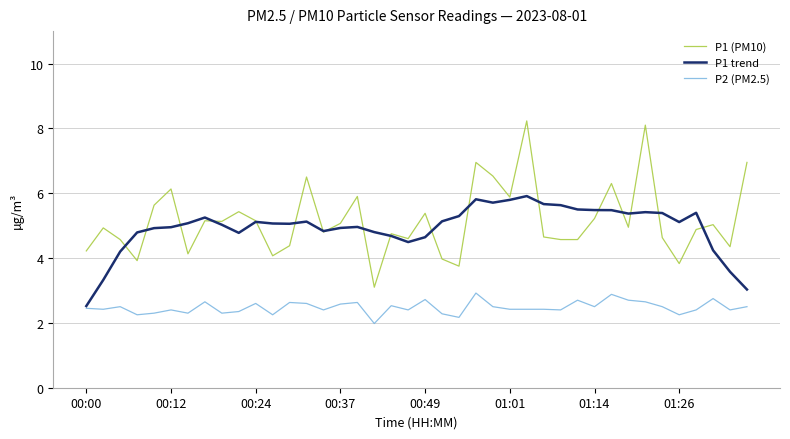

Which series has the largest range (max minus min)?

P1 (PM10)